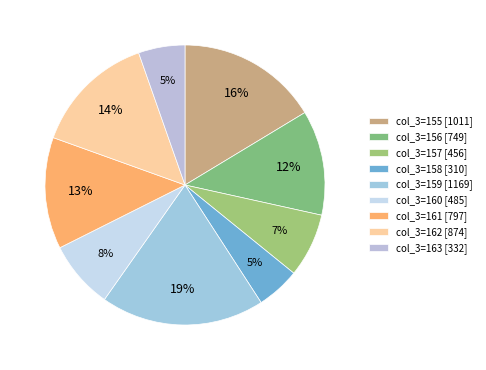

Count the number of slices in the pie.

9